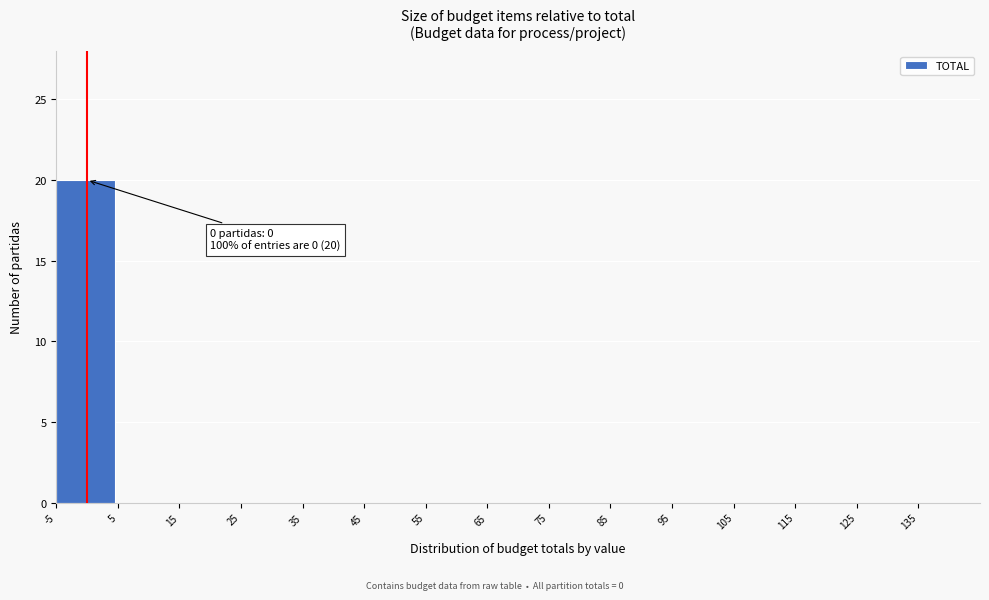

Over which range of the x-axis is the bar tallest?

-5 to 5